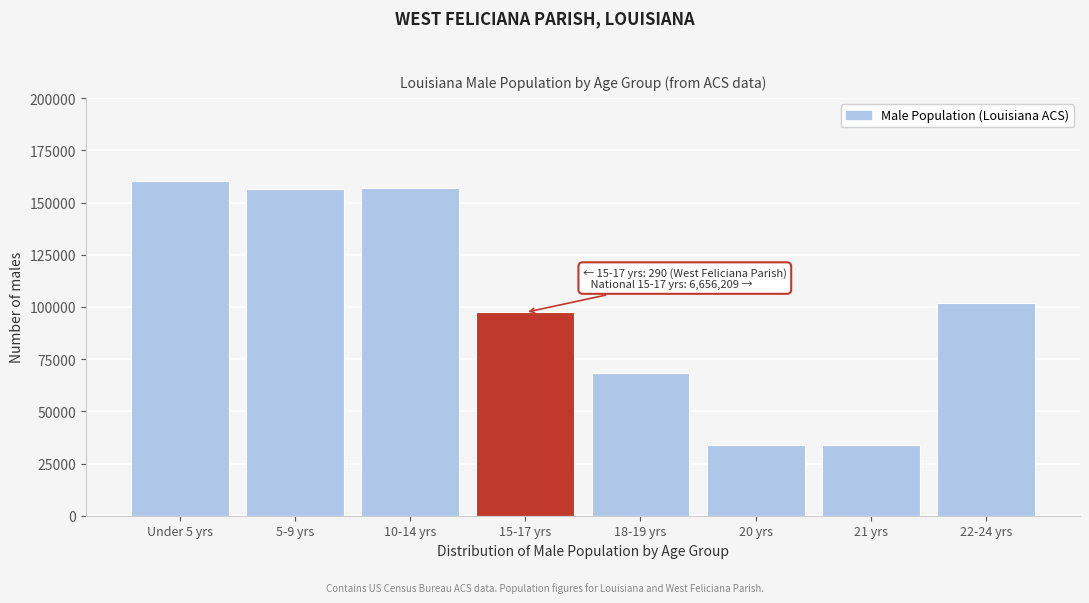

Approximately how many times larger is the value at 18-19 yrs compared to Under 5 yrs?

0.4